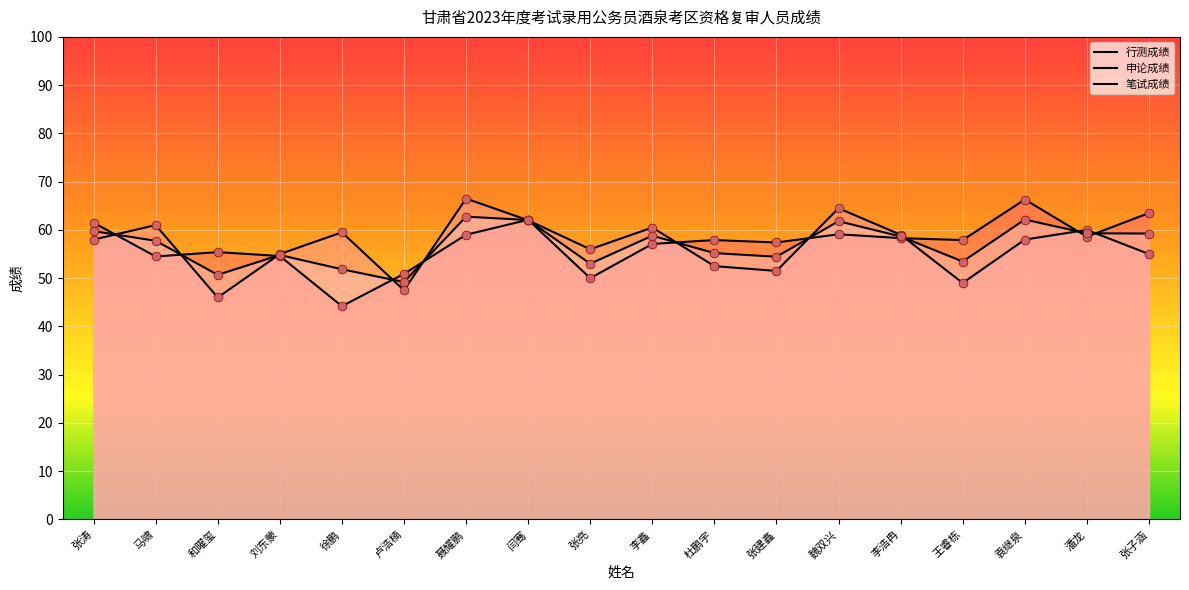

Which series contains the lowest Y value?

行测成绩